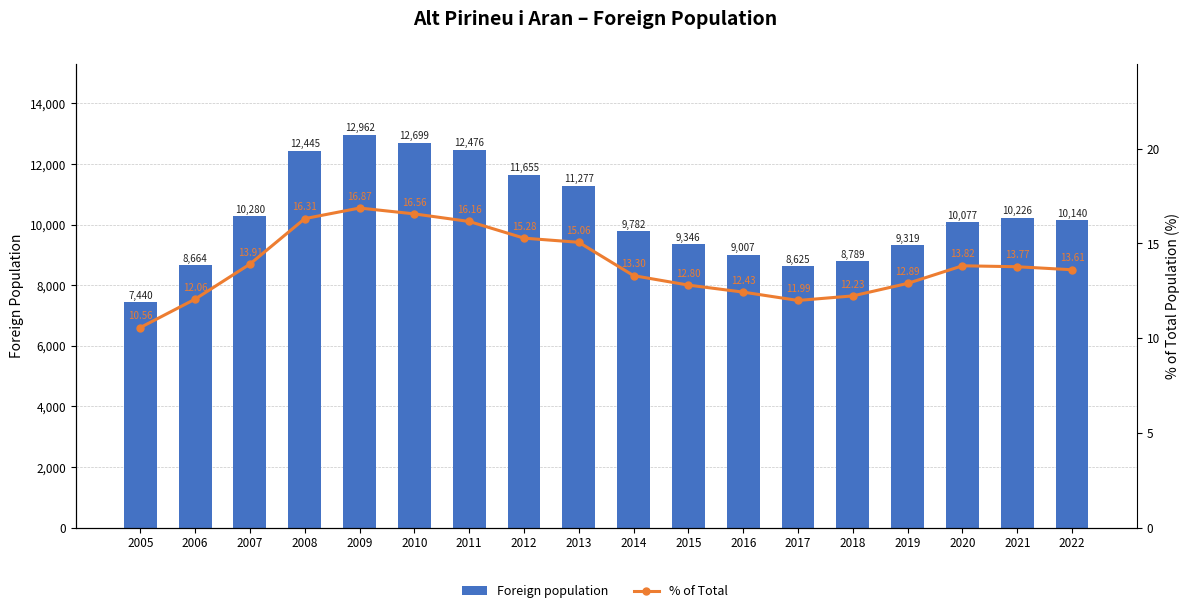

Is the value of % of Total at 2010 greater than the value of Foreign population at 2010?

No